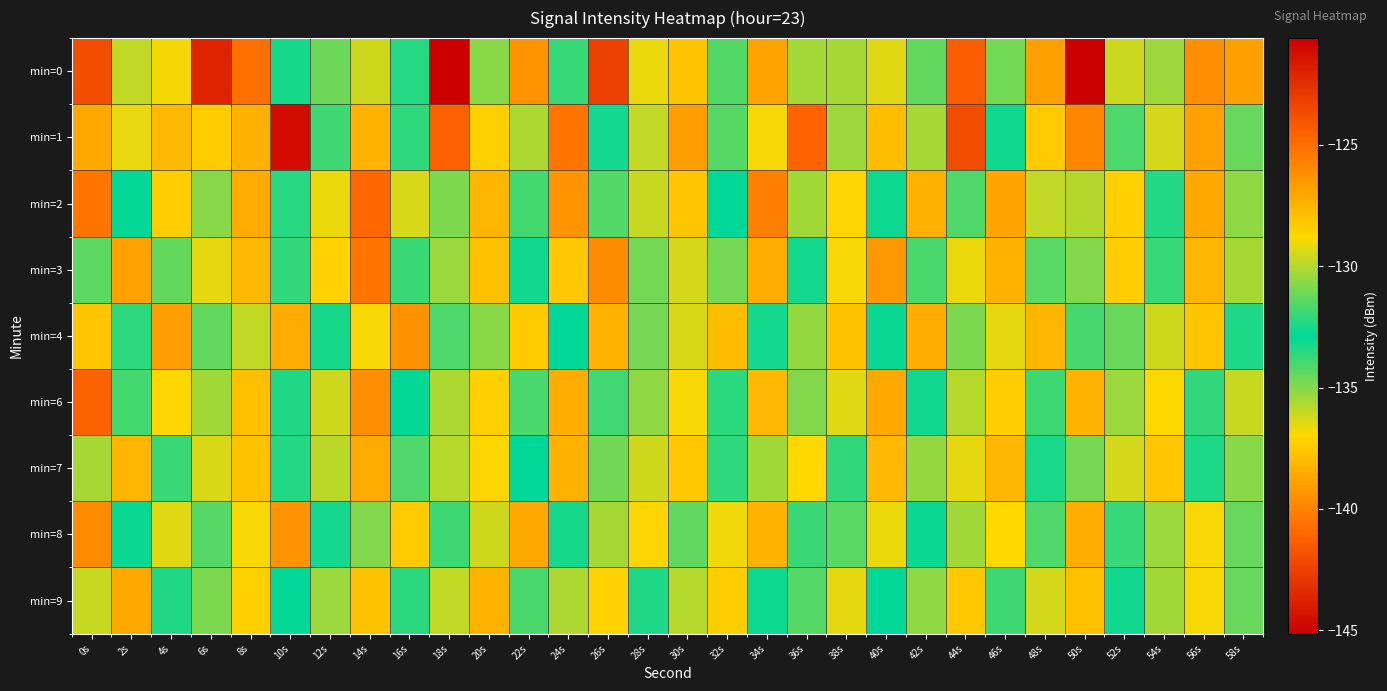

Reading right to left, transcribe all the data shown in this chart.

min=0: 58s=-126.7	56s=-126.2	54s=-135.4	52s=-136.1	50s=-120.6	48s=-126.8	46s=-131.0	44s=-124.4	42s=-134.4	40s=-129.3	38s=-130.2	36s=-130.3	34s=-126.9	32s=-134.2	30s=-137.7	28s=-129.1	26s=-123.3	24s=-133.8	22s=-126.3	20s=-135.1	18s=-145.1	16s=-133.5	14s=-136.2	12s=-134.6	10s=-132.5	8s=-140.7	6s=-122.1	4s=-129.0	2s=-135.9	0s=-123.7
min=1: 58s=-131.2	56s=-126.8	54s=-129.5	52s=-134.1	50s=-125.9	48s=-128.3	46s=-132.6	44s=-123.7	42s=-130.2	40s=-127.8	38s=-135.4	36s=-124.6	34s=-128.9	32s=-131.5	30s=-126.7	28s=-129.8	26s=-133.2	24s=-125.3	22s=-130.1	20s=-128.5	18s=-124.5	16s=-132.1	14s=-127.5	12s=-131.9	10s=-121.2	8s=-127.4	6s=-128.4	4s=-127.7	2s=-129.2	0s=-127.1
min=2: 58s=-130.6	56s=-127.1	54s=-132.3	52s=-128.5	50s=-135.7	48s=-129.8	46s=-126.9	44s=-131.6	42s=-127.4	40s=-133.1	38s=-128.7	36s=-130.3	34s=-125.6	32s=-132.9	30s=-128.1	28s=-129.7	26s=-134.2	24s=-126.4	22s=-131.8	20s=-127.6	18s=-130.9	16s=-136.3	14s=-124.8	12s=-129.1	10s=-133.5	8s=-127.2	6s=-130.7	4s=-128.4	2s=-132.8	0s=-125.3
min=3: 58s=-130.2	56s=-127.6	54s=-132.0	52s=-128.4	50s=-130.8	48s=-134.3	46s=-127.5	44s=-129.1	42s=-131.7	40s=-126.5	38s=-128.9	36s=-133.2	34s=-127.3	32s=-131.0	30s=-129.5	28s=-134.7	26s=-126.1	24s=-128.2	22s=-132.6	20s=-127.9	18s=-130.4	16s=-133.8	14s=-125.3	12s=-128.6	10s=-132.1	8s=-127.7	6s=-129.2	4s=-134.5	2s=-126.8	0s=-131.4
min=4: 58s=-132.4	56s=-128.1	54s=-129.6	52s=-131.2	50s=-134.0	48s=-127.6	46s=-129.2	44s=-130.9	42s=-127.3	40s=-132.7	38s=-128.0	36s=-130.5	34s=-133.2	32s=-127.8	30s=-129.4	28s=-131.0	26s=-127.5	24s=-132.9	22s=-128.3	20s=-130.7	18s=-134.1	16s=-126.3	14s=-128.9	12s=-132.5	10s=-127.2	8s=-129.8	6s=-131.3	4s=-126.7	2s=-133.6	0s=-128.1
min=6: 58s=-129.7	56s=-132.1	54s=-128.8	52s=-130.4	50s=-127.5	48s=-131.9	46s=-128.4	44s=-130.0	42s=-132.6	40s=-127.1	38s=-129.3	36s=-130.8	34s=-127.7	32s=-132.2	30s=-128.9	28s=-130.6	26s=-133.9	24s=-127.3	22s=-131.7	20s=-128.5	18s=-130.1	16s=-132.8	14s=-126.2	12s=-129.6	10s=-133.4	8s=-127.9	6s=-130.3	4s=-128.7	2s=-131.8	0s=-124.5
min=7: 58s=-130.7	56s=-132.4	54s=-128.1	52s=-129.5	50s=-131.0	48s=-133.3	46s=-127.6	44s=-129.2	42s=-130.5	40s=-127.7	38s=-132.1	36s=-128.8	34s=-130.3	32s=-133.6	30s=-128.2	28s=-129.6	26s=-131.1	24s=-127.5	22s=-132.9	20s=-128.7	18s=-130.0	16s=-131.6	14s=-127.2	12s=-129.9	10s=-132.3	8s=-128.0	6s=-129.4	4s=-133.8	2s=-127.6	0s=-130.2
min=8: 58s=-131.2	56s=-128.9	54s=-130.4	52s=-132.0	50s=-127.3	48s=-131.6	46s=-128.8	44s=-130.3	42s=-132.7	40s=-129.1	38s=-131.4	36s=-133.8	34s=-127.5	32s=-129.0	30s=-131.3	28s=-128.7	26s=-130.2	24s=-132.5	22s=-127.1	20s=-129.6	18s=-131.9	16s=-128.3	14s=-130.8	12s=-133.2	10s=-126.4	8s=-128.9	6s=-131.5	4s=-129.3	2s=-132.7	0s=-126.1
min=9: 58s=-131.2	56s=-128.9	54s=-130.3	52s=-132.6	50s=-127.9	48s=-129.5	46s=-131.9	44s=-128.2	42s=-130.6	40s=-132.9	38s=-129.2	36s=-131.5	34s=-133.1	32s=-128.4	30s=-130.0	28s=-132.4	26s=-128.6	24s=-130.1	22s=-131.7	20s=-127.5	18s=-129.8	16s=-132.2	14s=-128.0	12s=-130.4	10s=-132.8	8s=-128.5	6s=-130.9	4s=-133.4	2s=-127.1	0s=-129.7